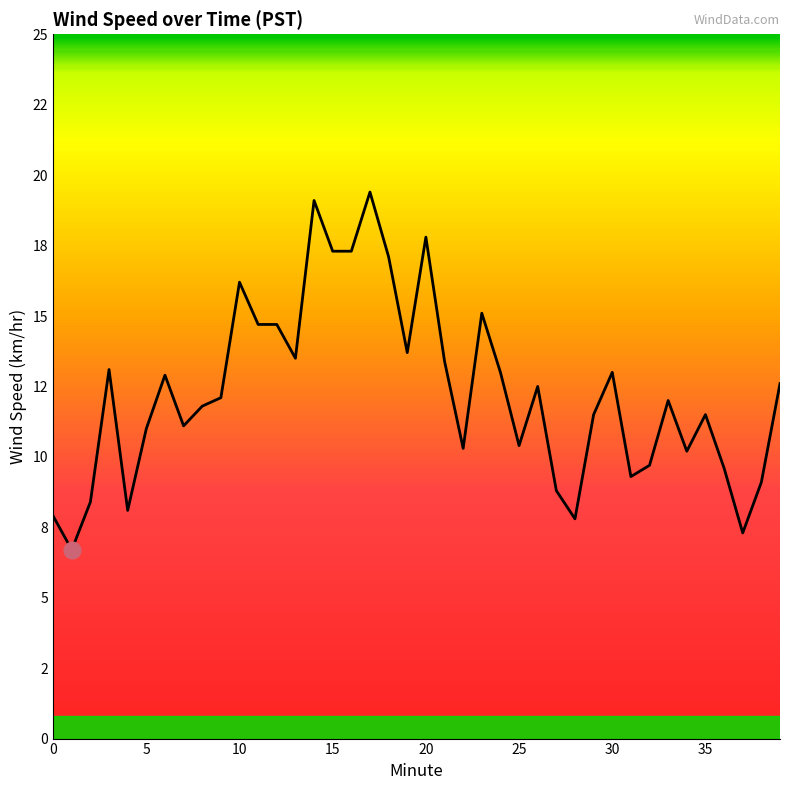

Does the chart display data point markers on the line(s)?

No